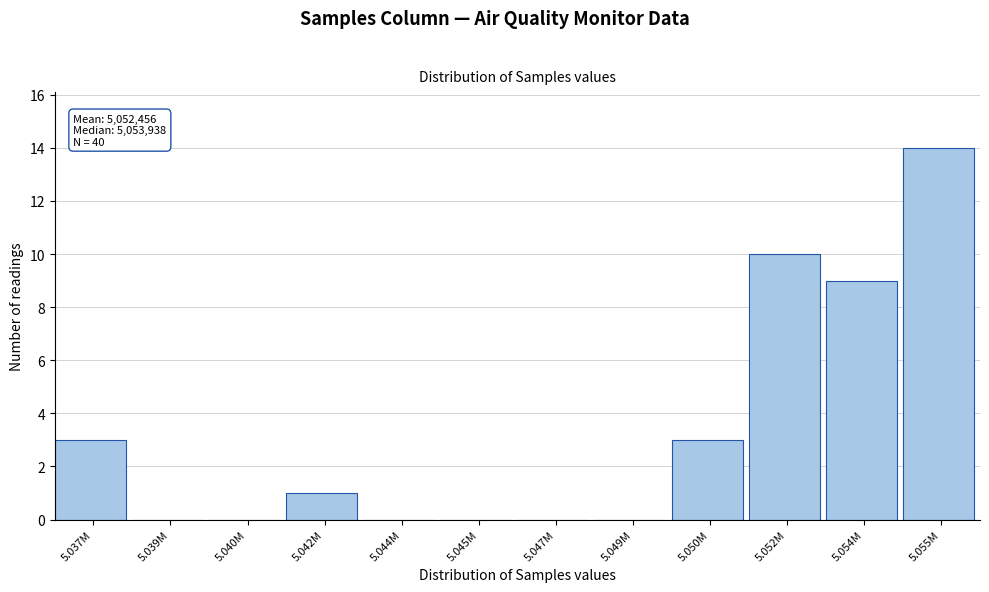

Reading left to right, list all the values displayed in this chart.

5.037M=3	5.039M=0	5.040M=0	5.042M=1	5.044M=0	5.045M=0	5.047M=0	5.049M=0	5.050M=3	5.052M=10	5.054M=9	5.055M=14